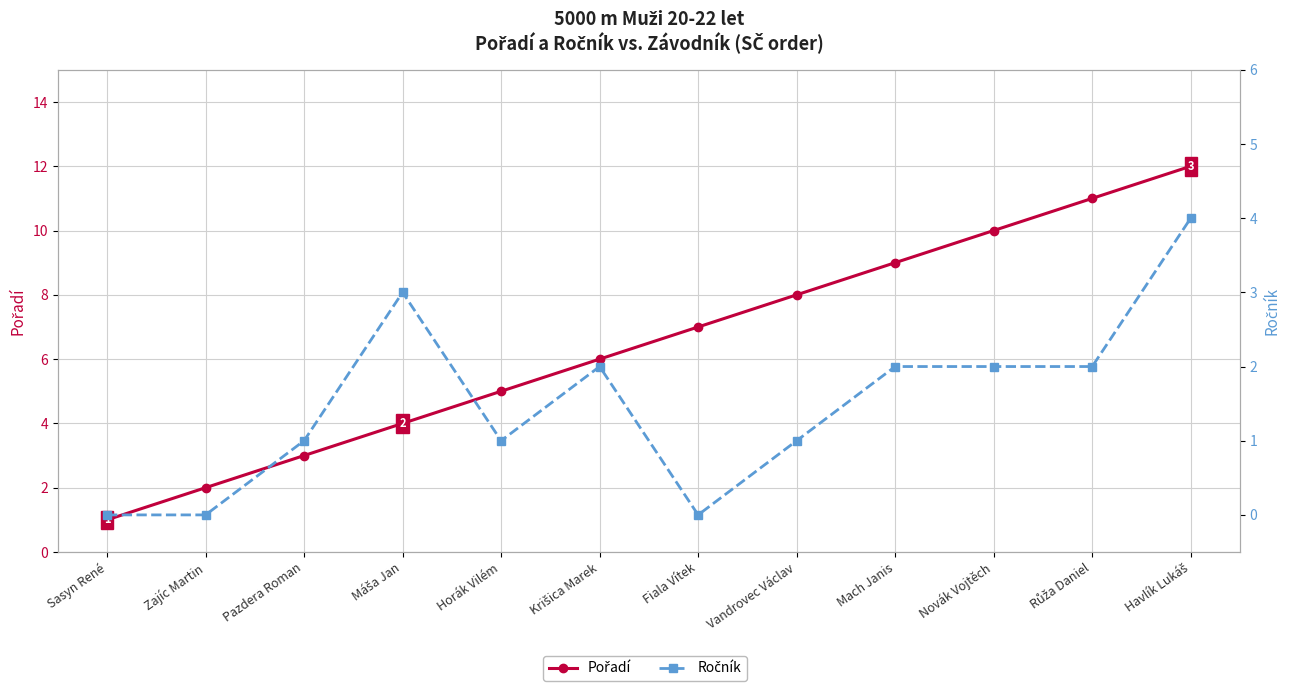

Rank the categories by Ročník value from lowest to highest.

Sasyn René, Zajíc Martin, Fiala Vítek, Pazdera Roman, Horák Vilém, Vandrovec Václav, Krišica Marek, Mach Janis, Novák Vojtěch, Růža Daniel, Máša Jan, Havlík Lukáš